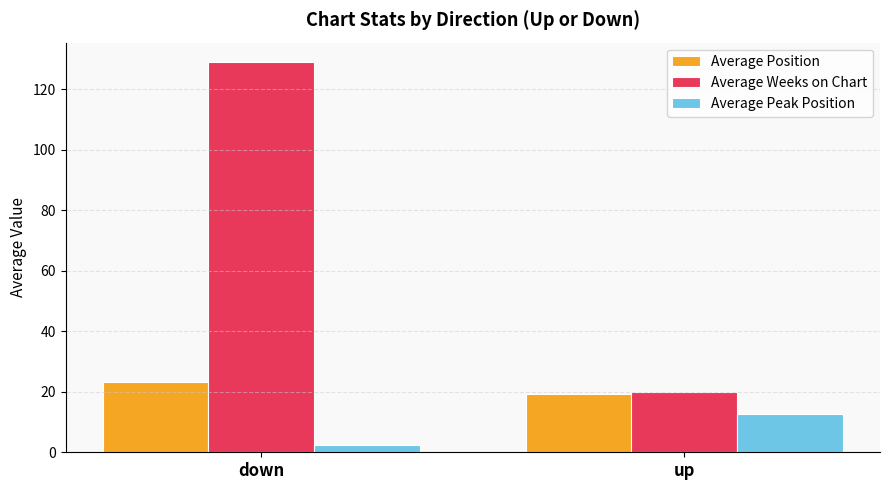

What is the value of the Average Position bar at the 2nd from the left?

19.4